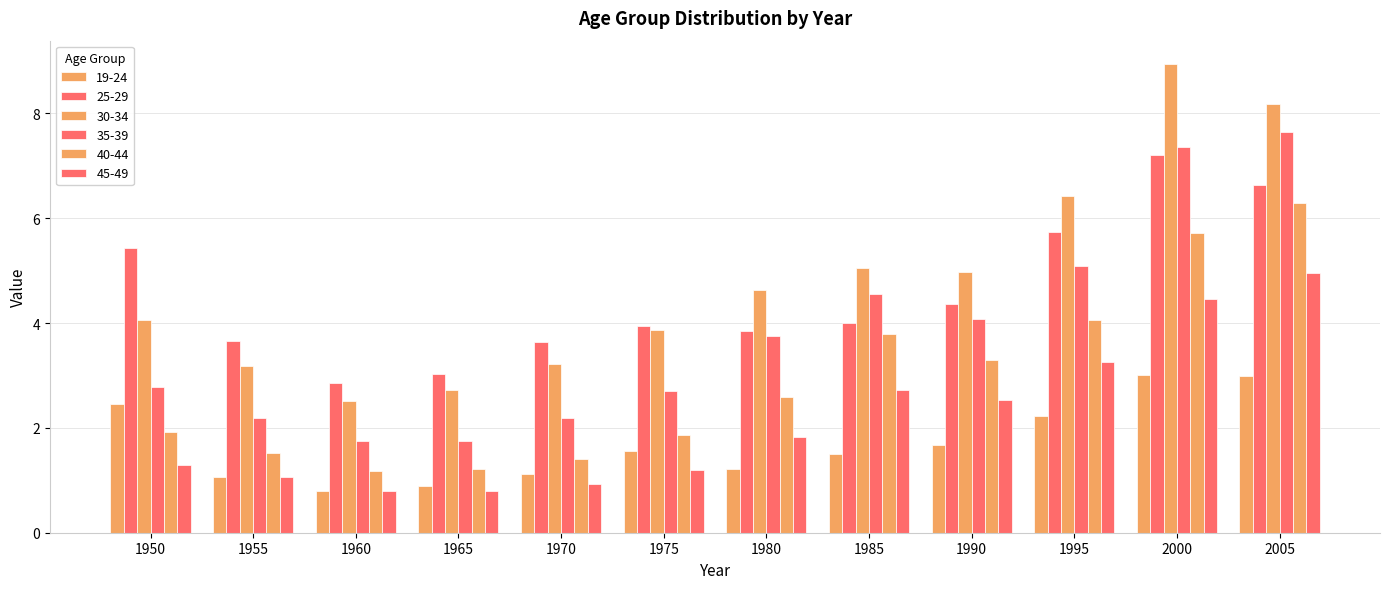

What is the smallest value displayed?

0.8